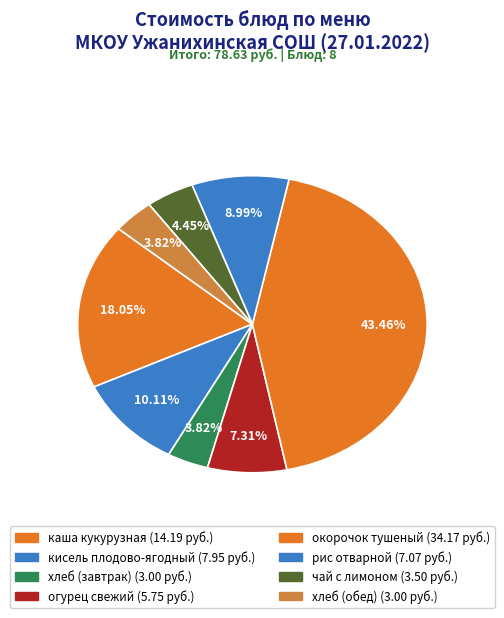

What is the change in value from хлеб (завтрак) to огурец свежий?

+2.8